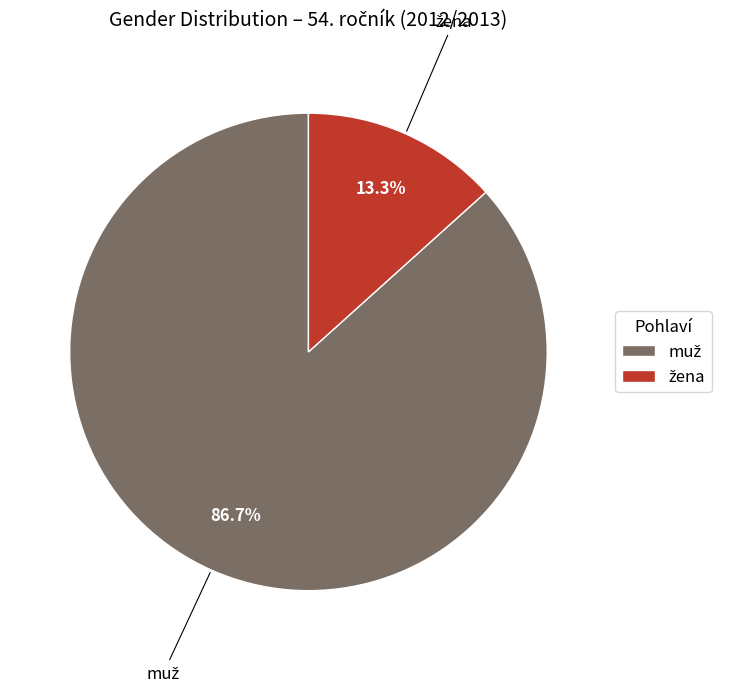

Is there any slice that represents more than half of the pie?

Yes